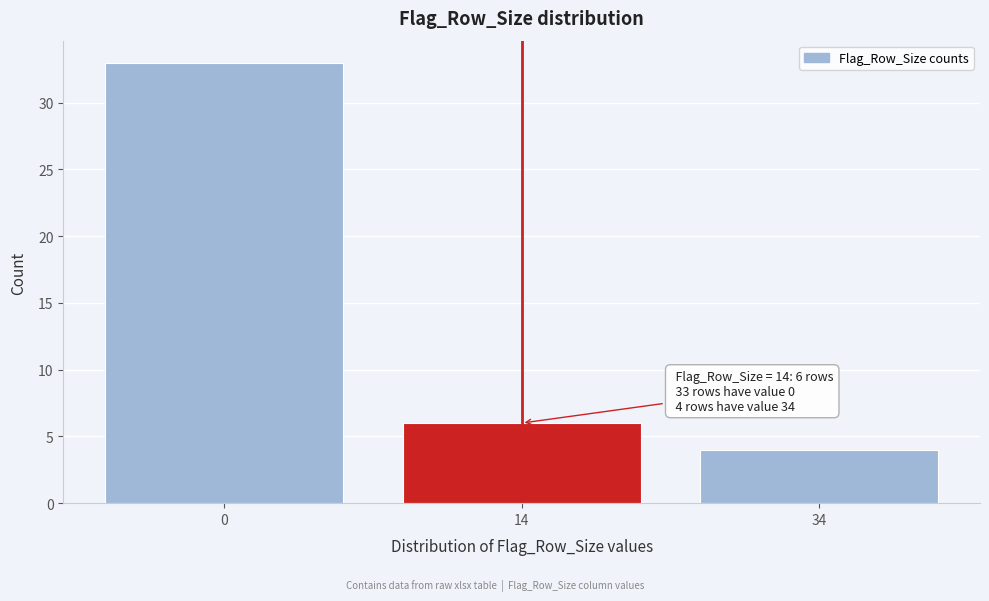

Reading left to right, extract all data points from this chart.

33	6	4